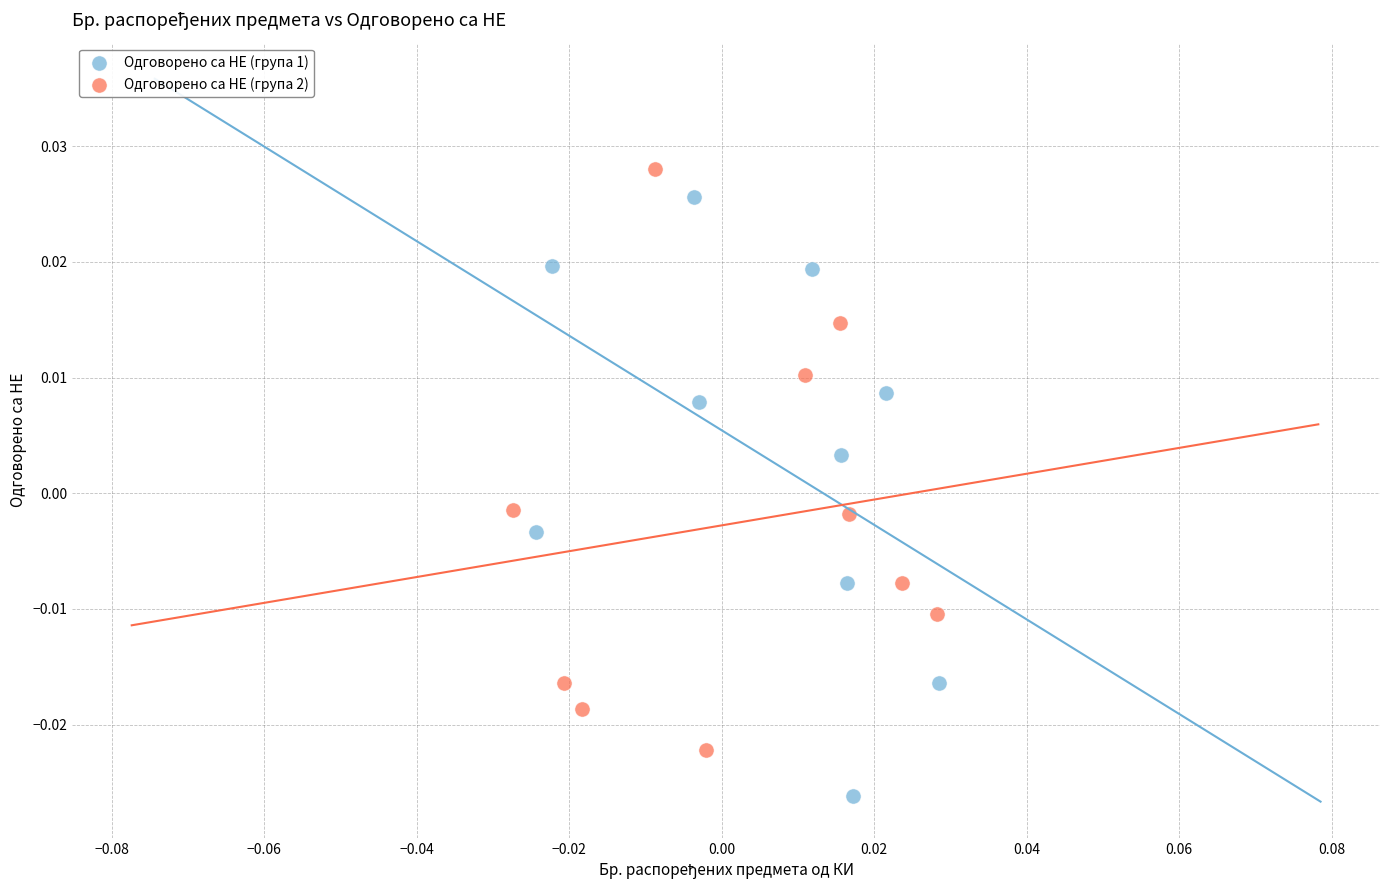

Which series reaches the minimum Y coordinate?

Одговорено са НЕ (група 1)